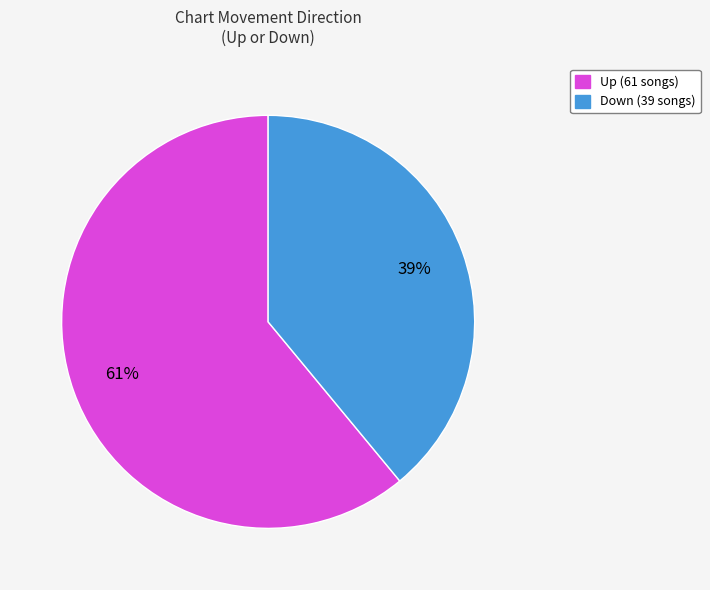

To the nearest percent, what is the difference between the largest and smallest slice percentages?

22%